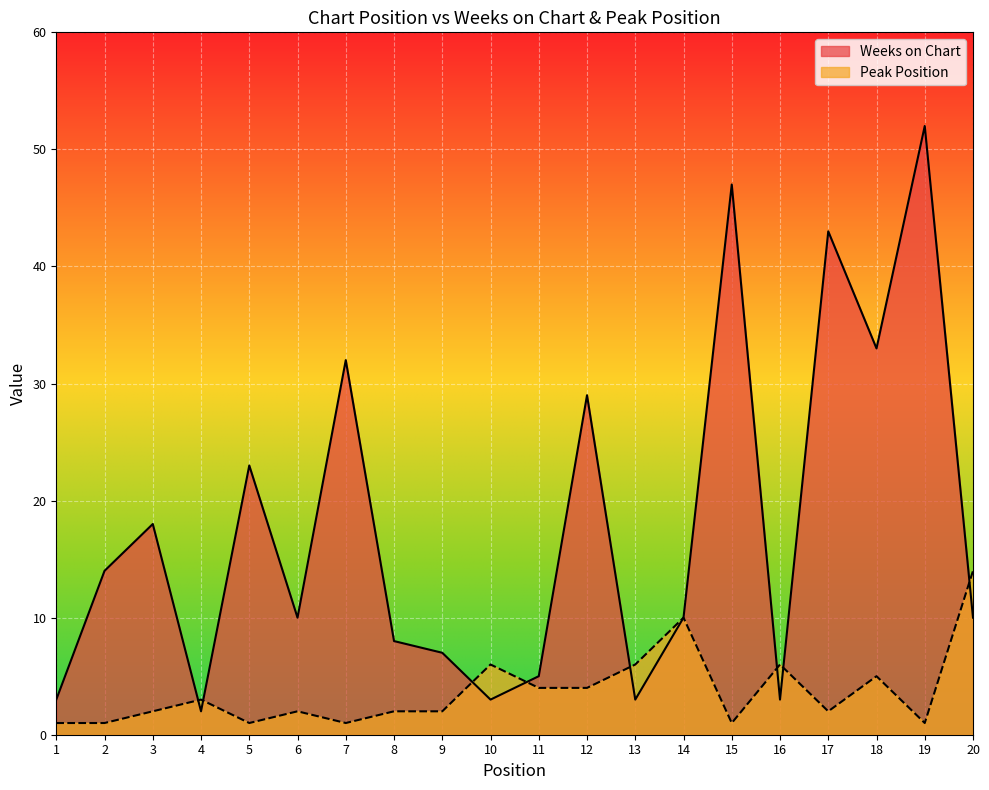

How many times do Weeks on Chart and Peak Position cross each other?

8